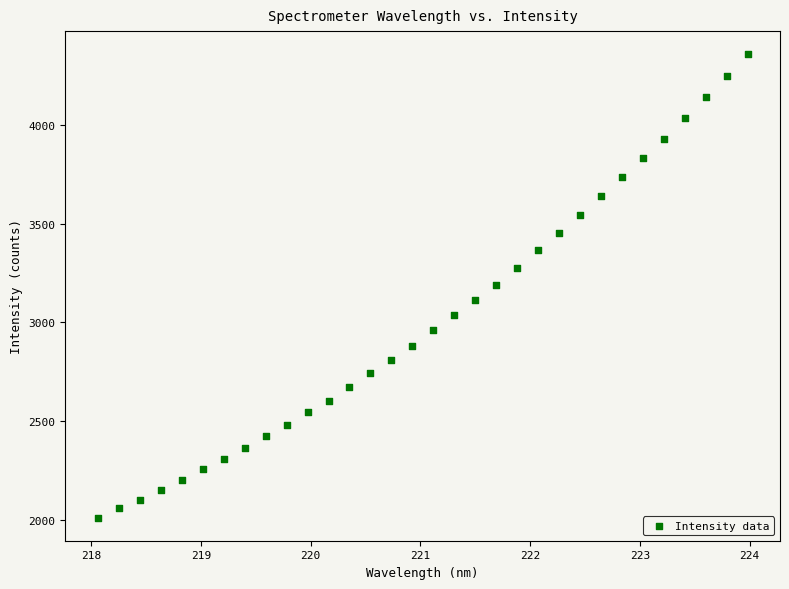

What is the range of X values (max minus min)?

5.9